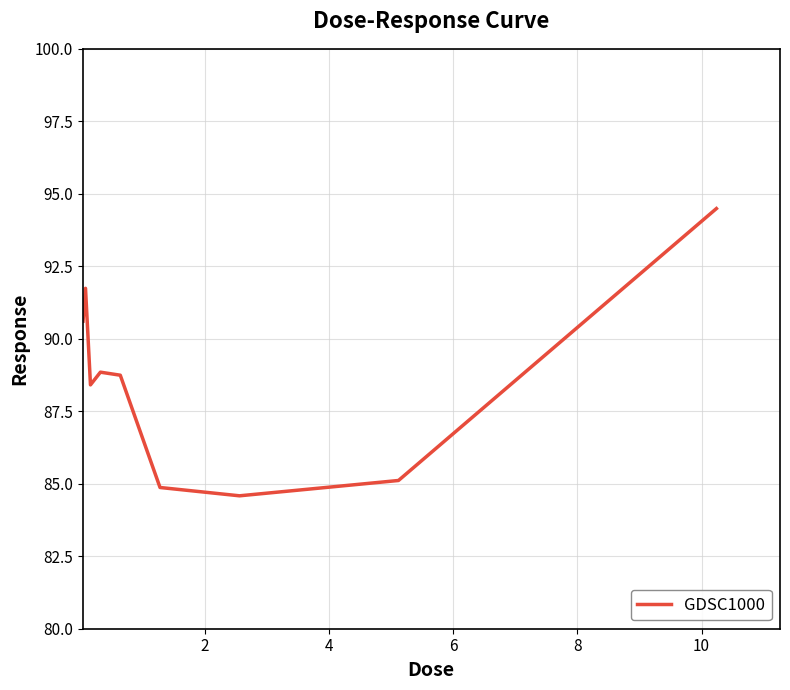

How many values are below 88?

3